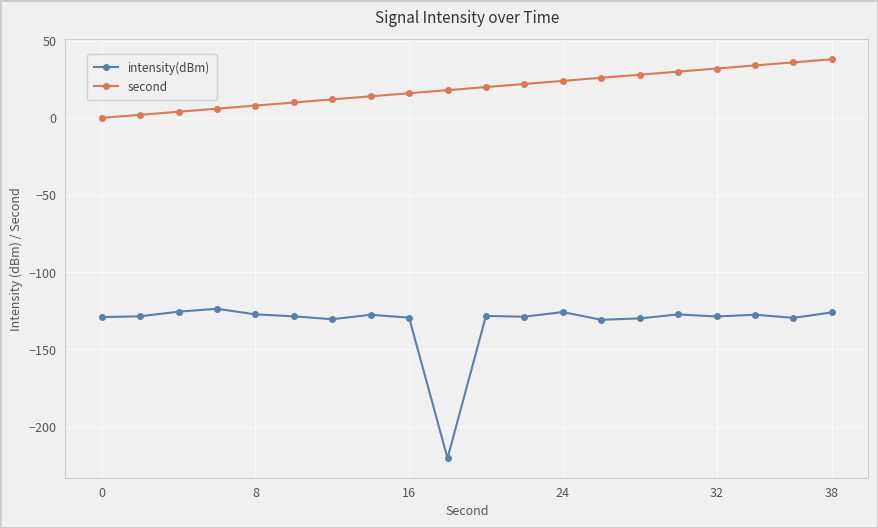

What is the minimum value for intensity(dBm)?

-220.5